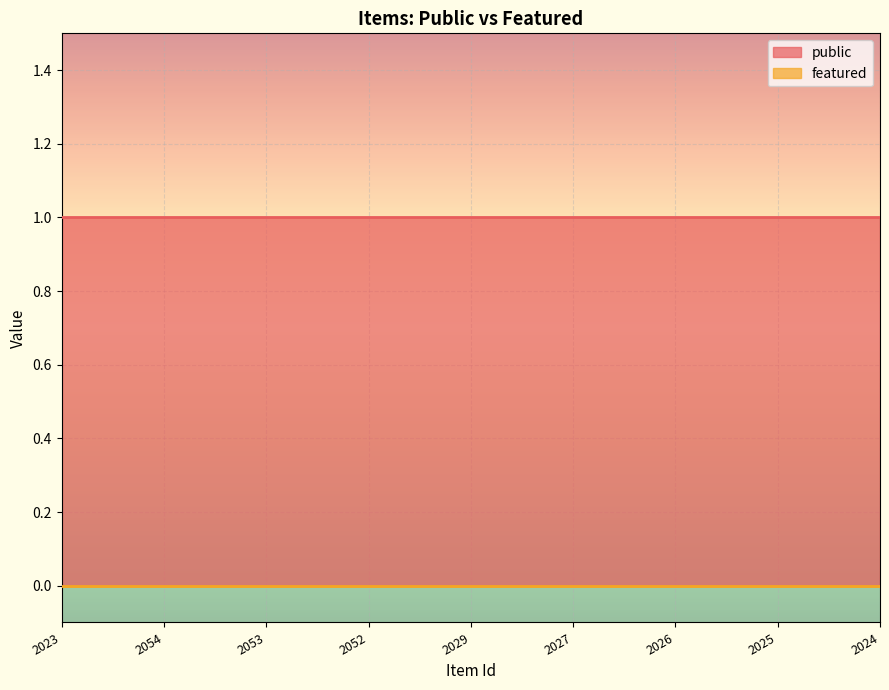

How many data points does each series have?

9